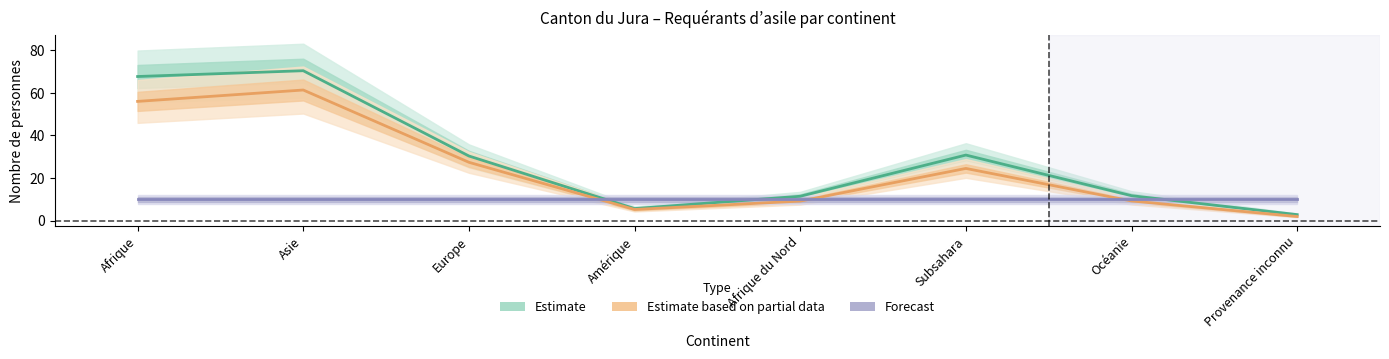

Reading left to right, extract all data points from this chart.

Estimate (Total requérants): Afrique=67.7	Asie=70.4	Europe=30.4	Amérique=5.7	Afrique du Nord=11.5	Subsahara=30.8	Océanie=11.7	Provenance inconnu=2.8
Estimate based on partial data (Personnes potentiell. actives): Afrique=56.0	Asie=61.3	Europe=27.4	Amérique=5.3	Afrique du Nord=9.2	Subsahara=24.5	Océanie=9.3	Provenance inconnu=2.0
Forecast (Personnes actives): Afrique=10.0	Asie=10.0	Europe=10.0	Amérique=10.0	Afrique du Nord=10.0	Subsahara=10.0	Océanie=10.0	Provenance inconnu=10.0